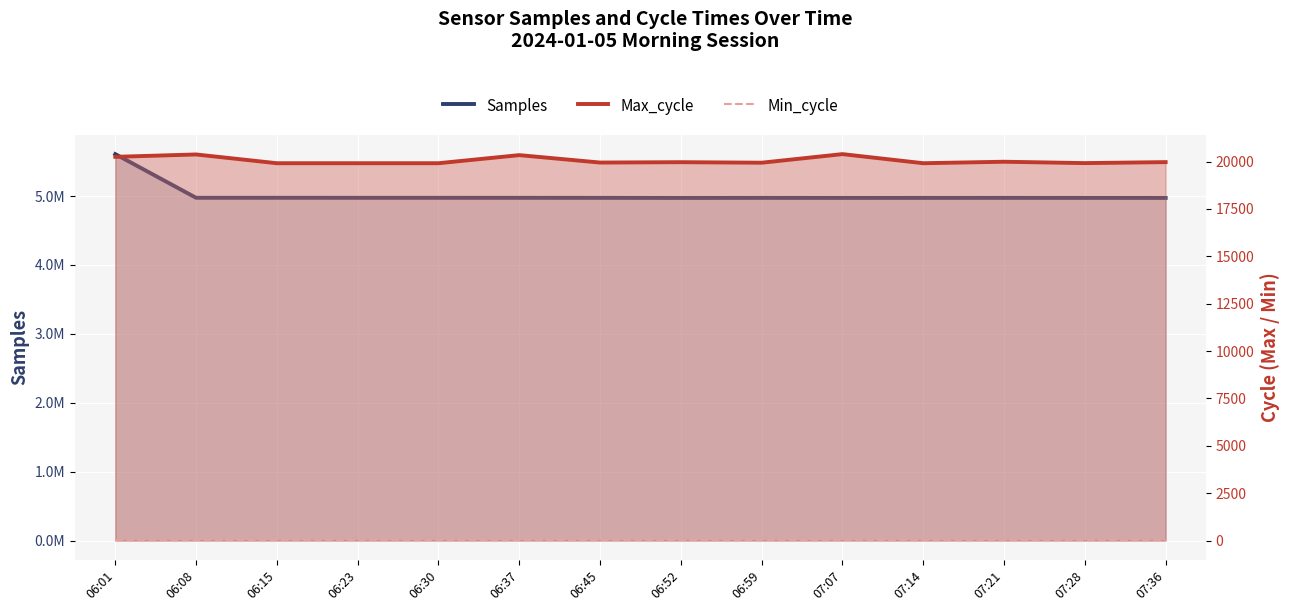

Read the Max_cycle value at 06:37, to the nearest 5.

20335